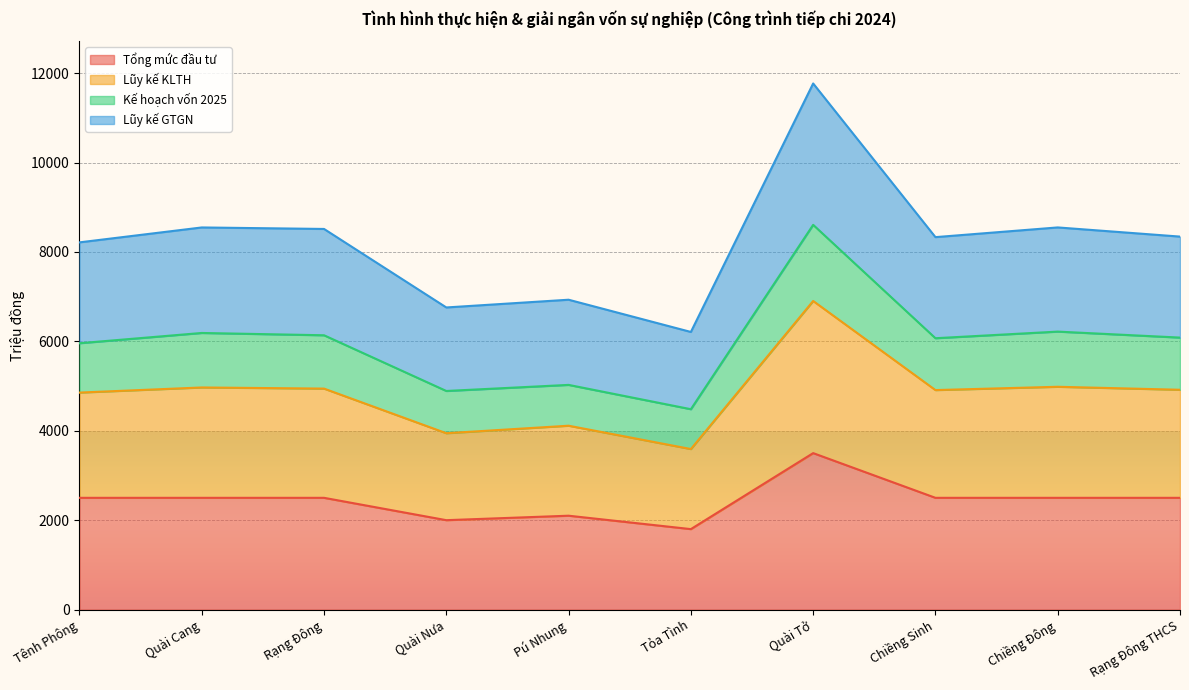

At which category is the sum across all series the highest?

Quài Tở